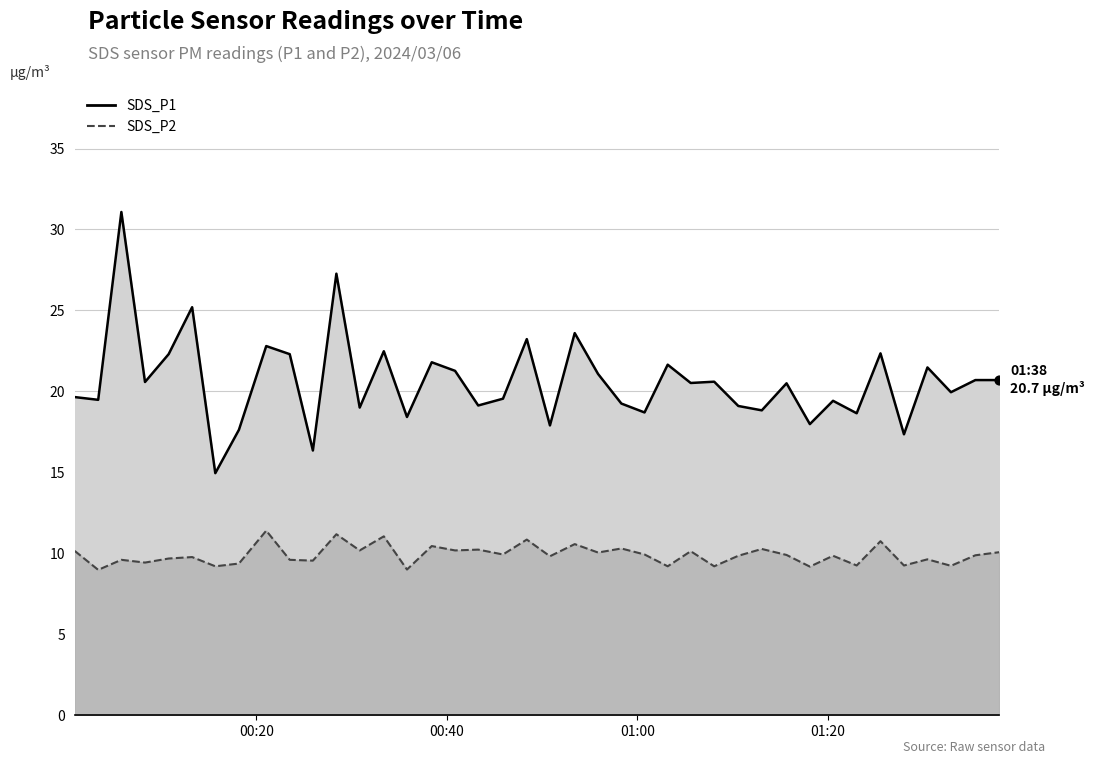

Which series reaches the maximum Y coordinate?

SDS_P1